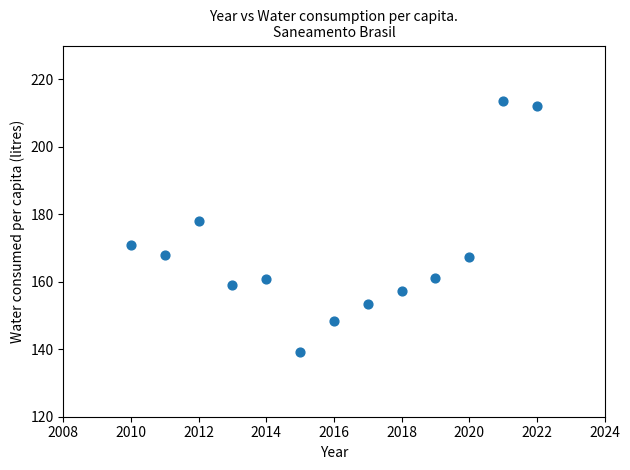

What is the range of X values (max minus min)?

12.0